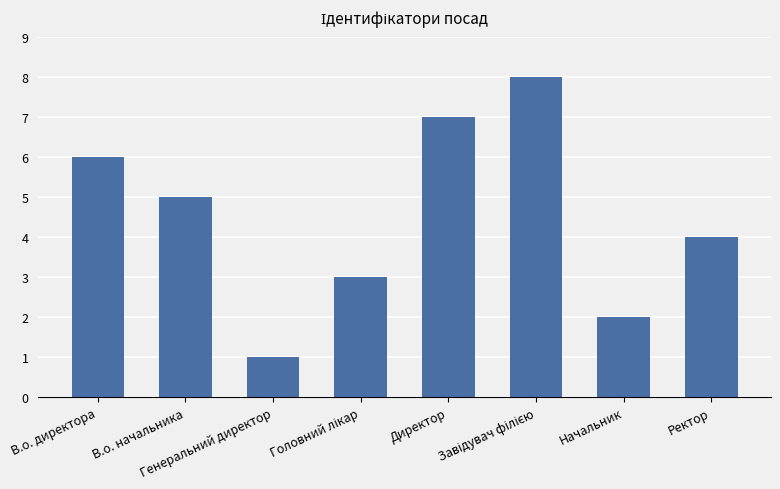

At which label does the data first exceed 5?

В.о. директора